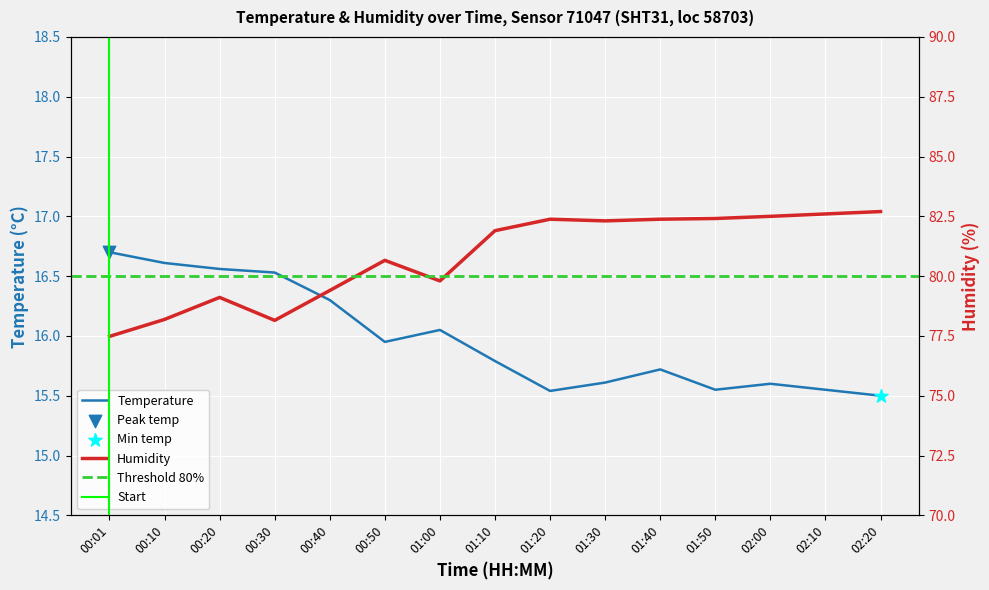

Which series reaches the minimum Y coordinate?

temperature